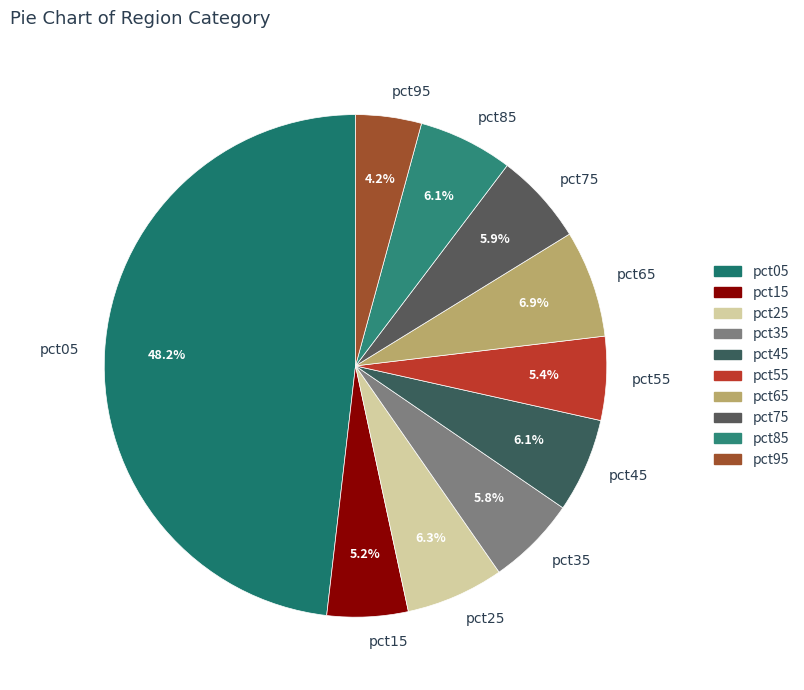

To the nearest percent, what is the average slice percentage?

10%